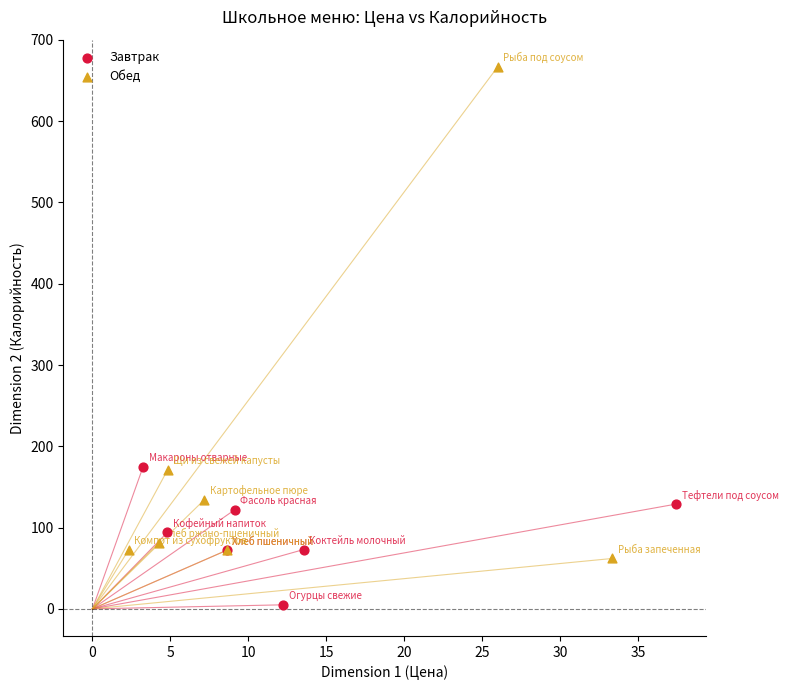

Which series contains the highest Y value?

Обед